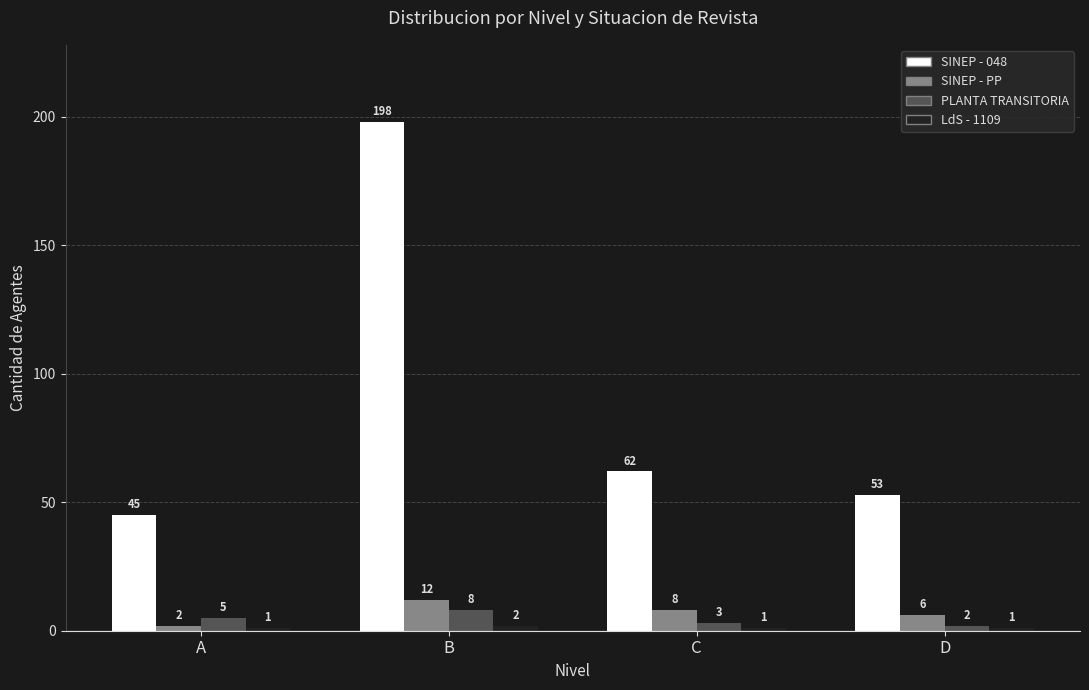

Read the SINEP - 048 value at C.

62